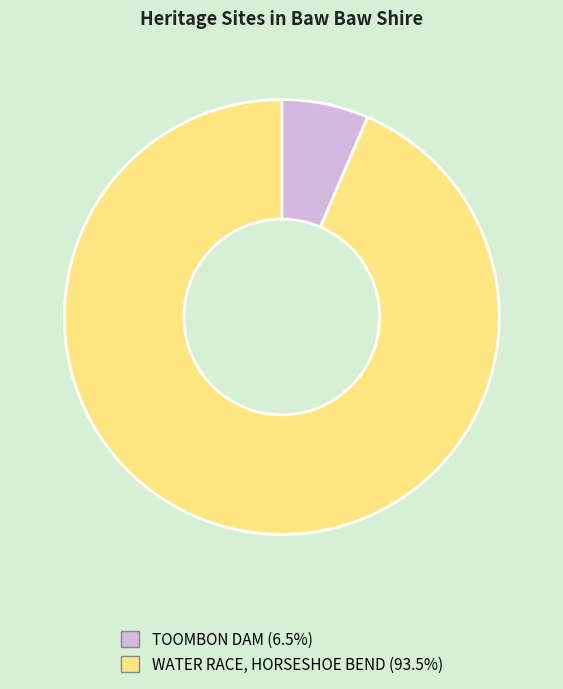

True or false: TOOMBON DAM accounts for 6% of the total.

True